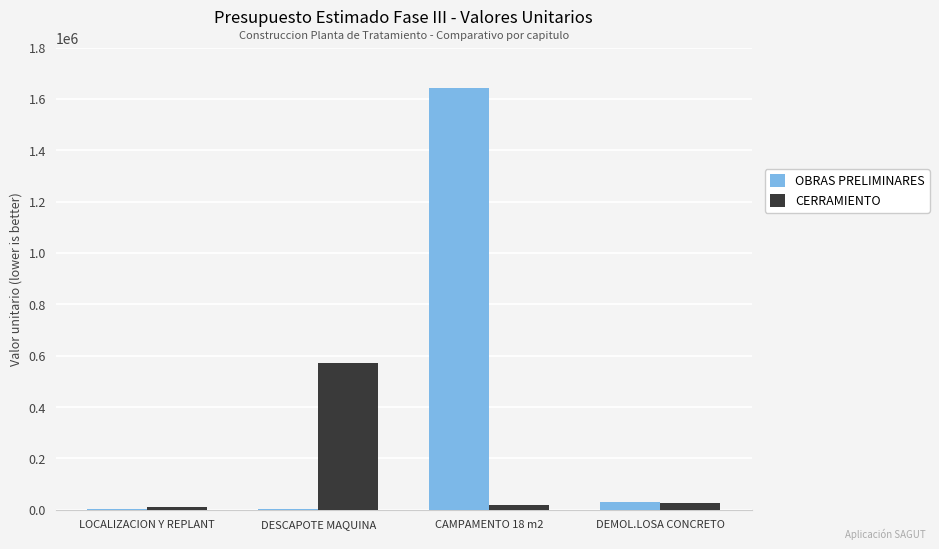

What is the total value across all series at DEMOL.LOSA CONCRETO?

56560